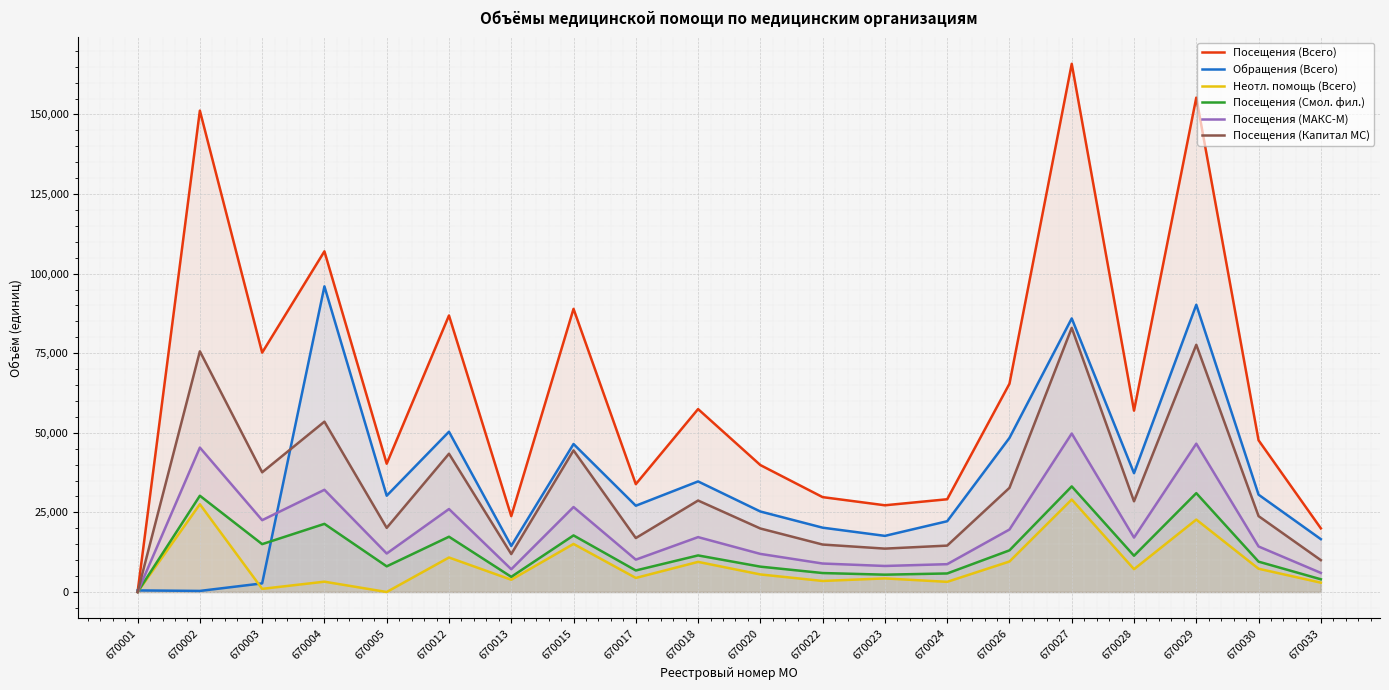

Reading right to left, extract all data points from this chart.

Посещения (Всего): 19995	47655	155284	56962	165901	65413	29130	27236	29798	39868	57451	33872	88936	23821	86845	40286	107003	75183	151191	0
Обращения (Всего): 16596	30568	90220	37323	85931	48399	22226	17628	20203	25280	34730	27097	46482	14456	50337	30244	95999	2705	335	500
Неотл. помощь (Всего): 2929	7303	22743	7167	29053	9572	3187	4266	3468	5514	9455	4417	15095	3851	10833	0	3236	986	27566	0
Посещения (Смол. фил.): 3994	9527	31048	11385	33171	13078	5822	5440	5954	7962	11486	6765	17774	4760	17359	8057	21398	15031	30233	0
Посещения (МАКС-М): 5999	14297	46588	17090	49773	19622	8737	8173	8941	11964	17235	10164	26684	7147	26056	12086	32102	22557	45359	0
Посещения (Капитал МС): 10002	23831	77648	28487	82957	32713	14571	13623	14903	19942	28730	16943	44478	11914	43430	20143	53503	37595	75599	0